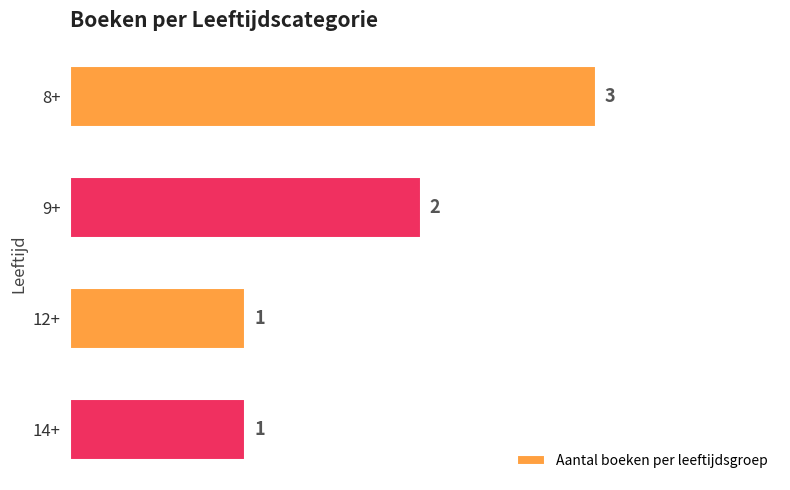

What is the average value?

2